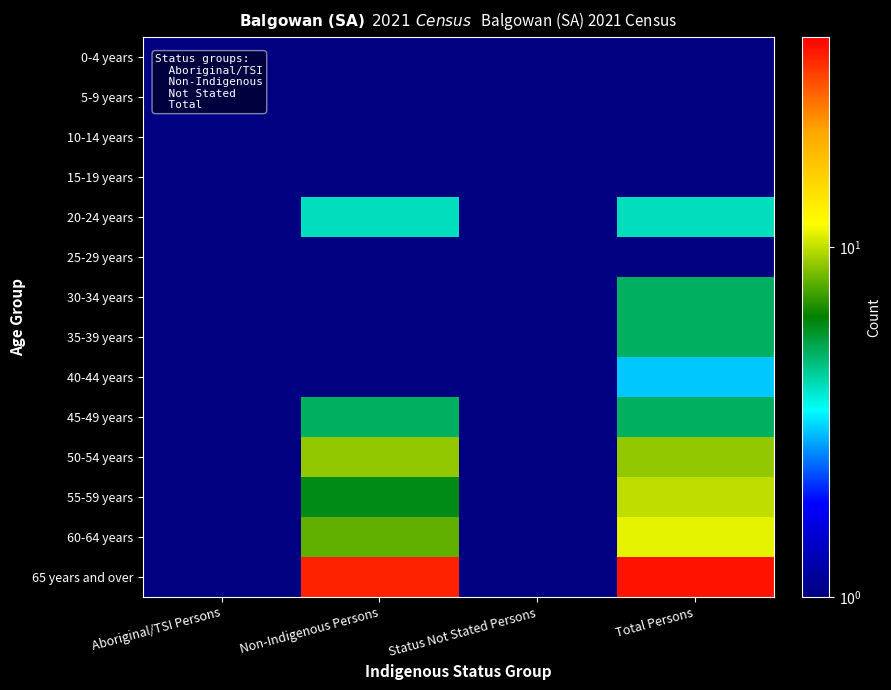

Reading left to right, extract all data points from this chart.

0-4 years: Aboriginal/TSI Persons=0.1	Non-Indigenous Persons=0.1	Status Not Stated Persons=0.1	Total Persons=0.1
5-9 years: Aboriginal/TSI Persons=0.1	Non-Indigenous Persons=0.1	Status Not Stated Persons=0.1	Total Persons=0.1
10-14 years: Aboriginal/TSI Persons=0.1	Non-Indigenous Persons=0.1	Status Not Stated Persons=0.1	Total Persons=0.1
15-19 years: Aboriginal/TSI Persons=0.1	Non-Indigenous Persons=0.1	Status Not Stated Persons=0.1	Total Persons=0.1
20-24 years: Aboriginal/TSI Persons=0.1	Non-Indigenous Persons=4.0	Status Not Stated Persons=0.1	Total Persons=4.0
25-29 years: Aboriginal/TSI Persons=0.1	Non-Indigenous Persons=0.1	Status Not Stated Persons=0.1	Total Persons=0.1
30-34 years: Aboriginal/TSI Persons=0.1	Non-Indigenous Persons=0.1	Status Not Stated Persons=0.1	Total Persons=5.0
35-39 years: Aboriginal/TSI Persons=0.1	Non-Indigenous Persons=0.1	Status Not Stated Persons=0.1	Total Persons=5.0
40-44 years: Aboriginal/TSI Persons=0.1	Non-Indigenous Persons=0.1	Status Not Stated Persons=0.1	Total Persons=3.0
45-49 years: Aboriginal/TSI Persons=0.1	Non-Indigenous Persons=5.0	Status Not Stated Persons=0.1	Total Persons=5.0
50-54 years: Aboriginal/TSI Persons=0.1	Non-Indigenous Persons=9.0	Status Not Stated Persons=0.1	Total Persons=9.0
55-59 years: Aboriginal/TSI Persons=0.1	Non-Indigenous Persons=6.0	Status Not Stated Persons=0.1	Total Persons=10.0
60-64 years: Aboriginal/TSI Persons=0.1	Non-Indigenous Persons=8.0	Status Not Stated Persons=0.1	Total Persons=11.0
65 years and over: Aboriginal/TSI Persons=0.1	Non-Indigenous Persons=35.0	Status Not Stated Persons=0.1	Total Persons=37.0